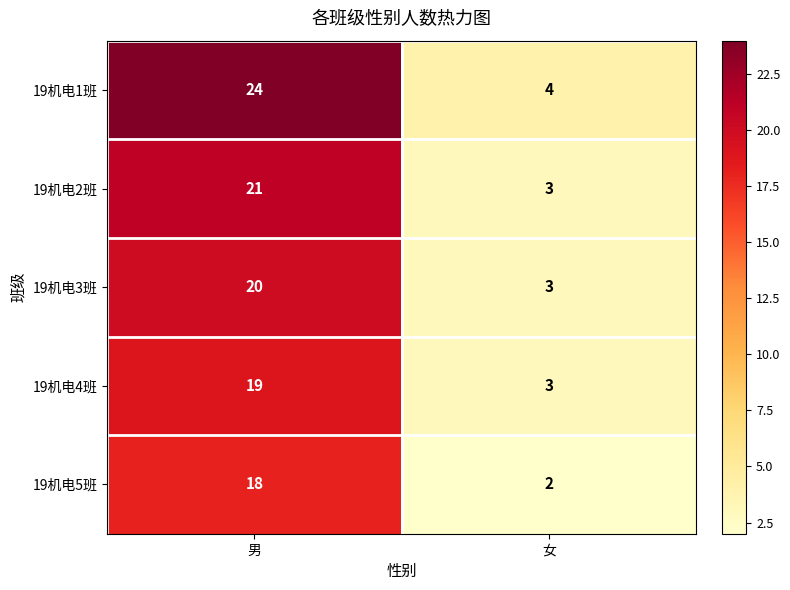

At how many categories does at least one series exceed 21?

1